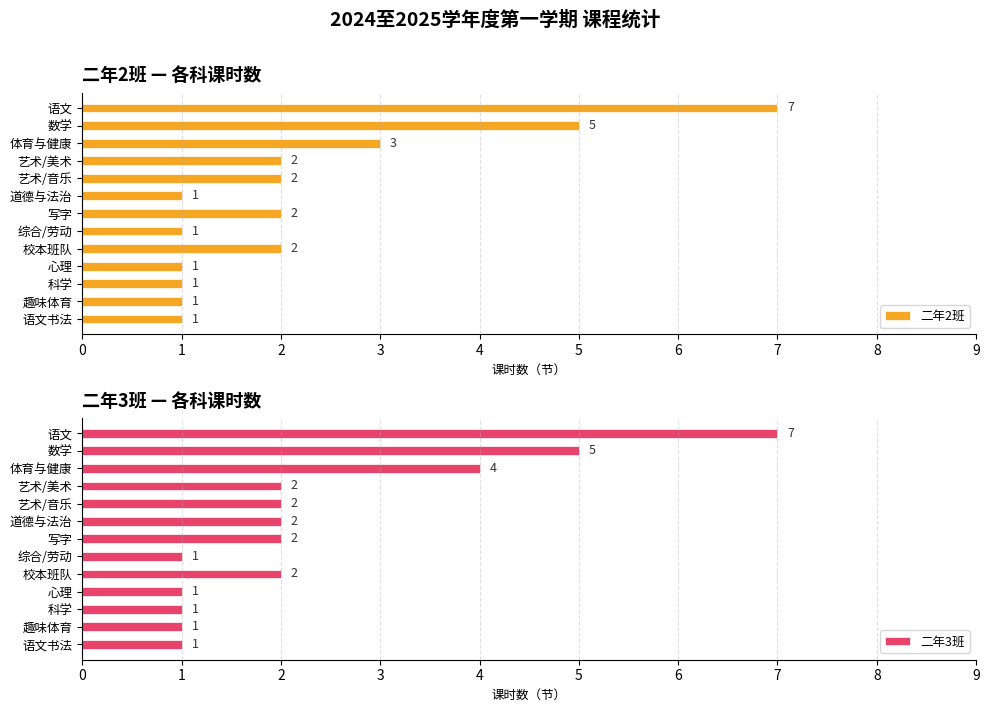

Rank the series by their maximum value, from highest to lowest.

二年2班, 二年3班